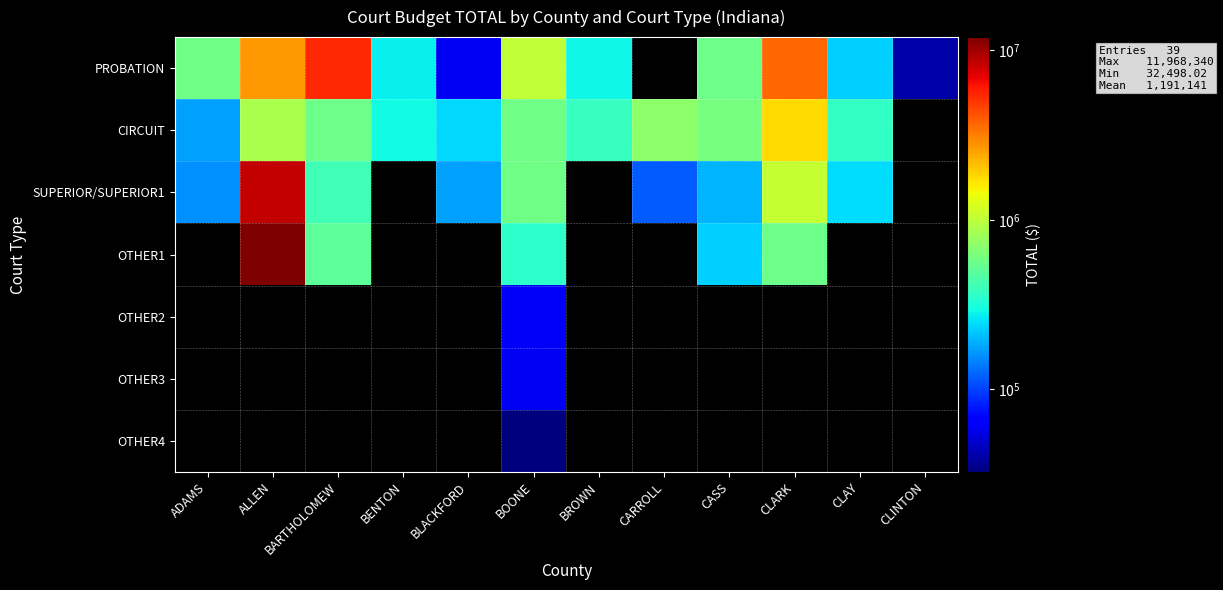

How many data points in SUPERIOR/SUPERIOR1 are above 8390862?

1